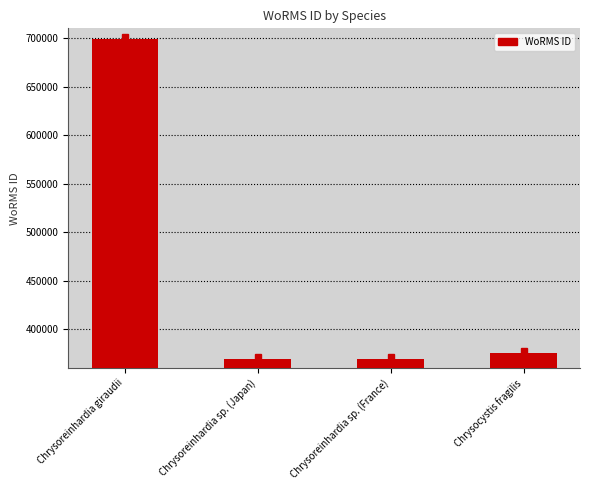

What is the sum of all values?

1814137